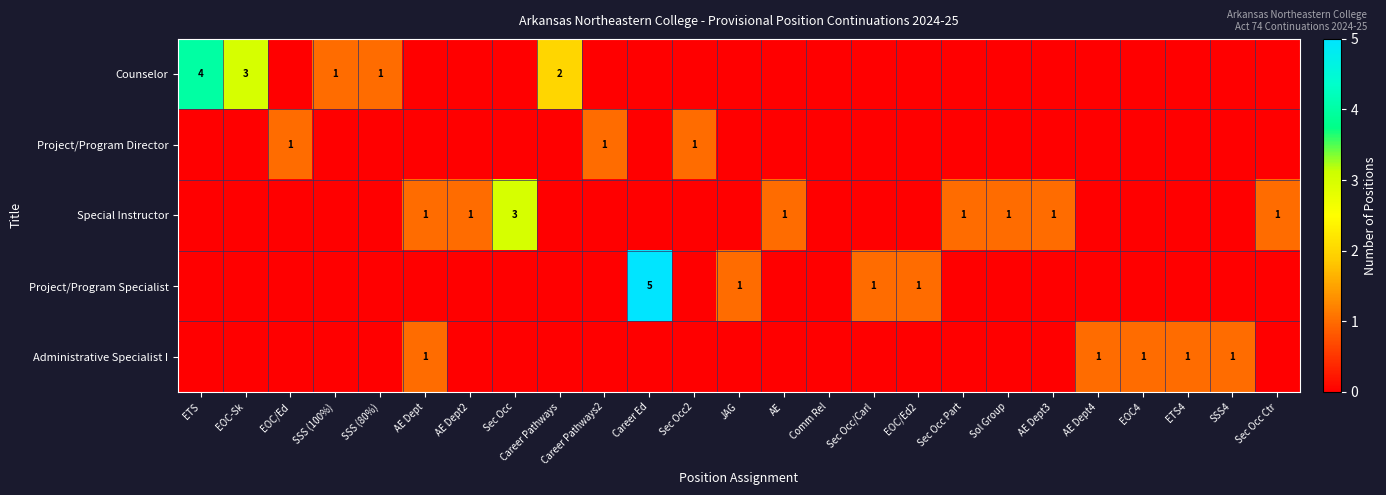

What is the spread (max minus min) of values at Sol Group?

1